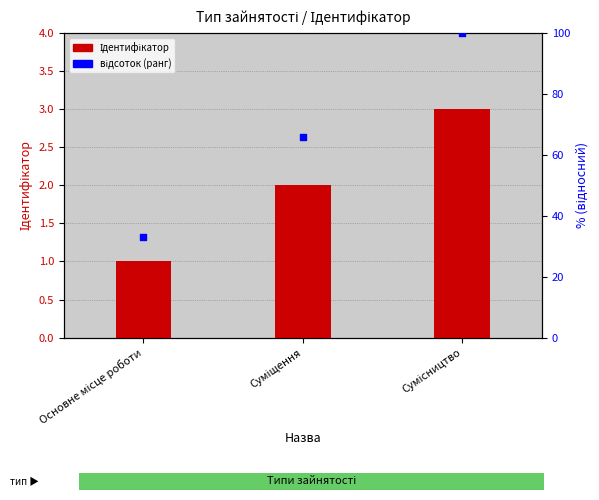

Is the value of відсоток (ранг) at Суміщення greater than the value of Ідентифікатор at Суміщення?

Yes